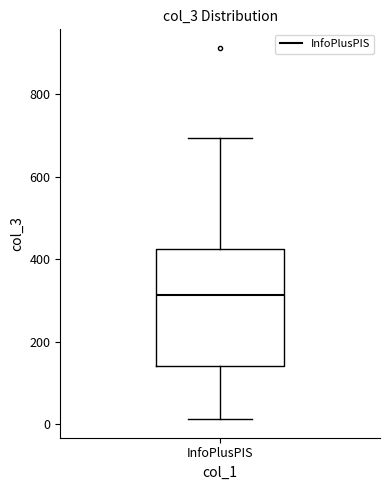

Read this box plot against the y-axis: the position of the median line, the range covered by the box, and the ends of both whiskers. The values are not printed on the chart, so give them approximately, as read against the axis.

median 320, box 140 to 420, whiskers 20 to 700